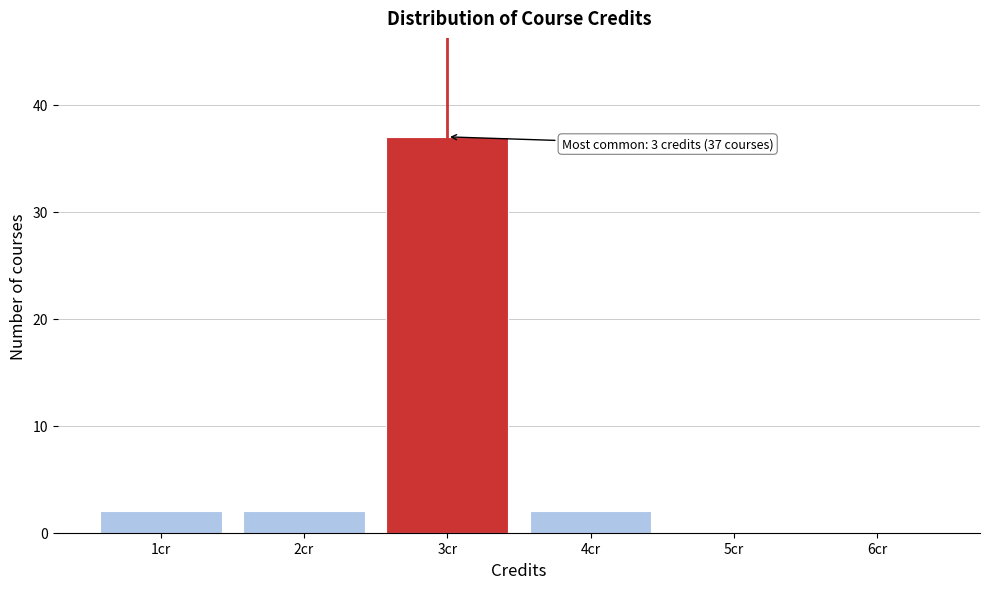

Which range on the x-axis has the tallest bar?

2.5 to 3.5